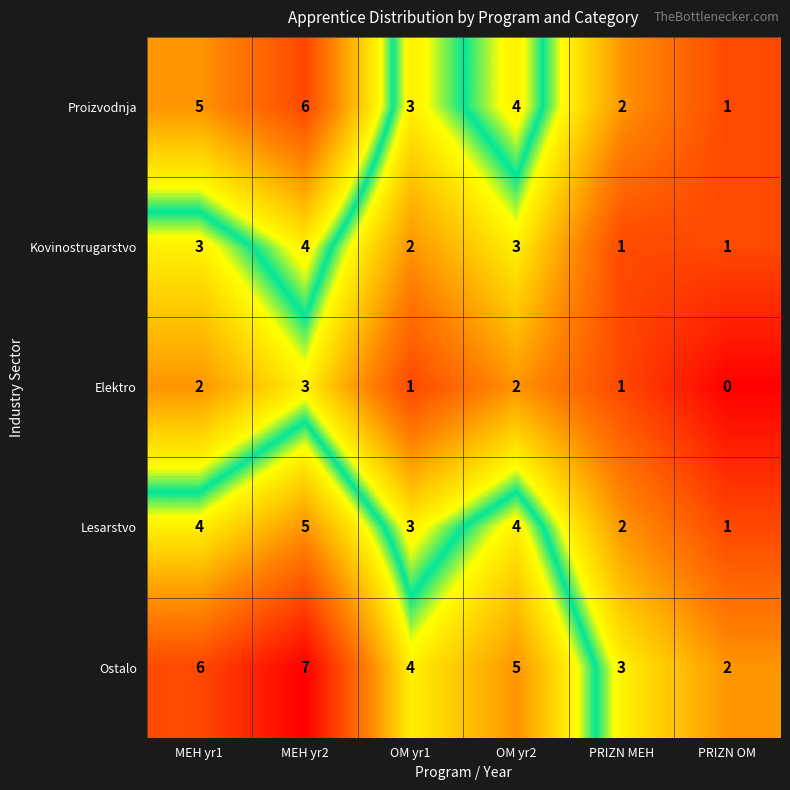

What is the sum of the Elektro values at MEH yr1 and OM yr1?

3